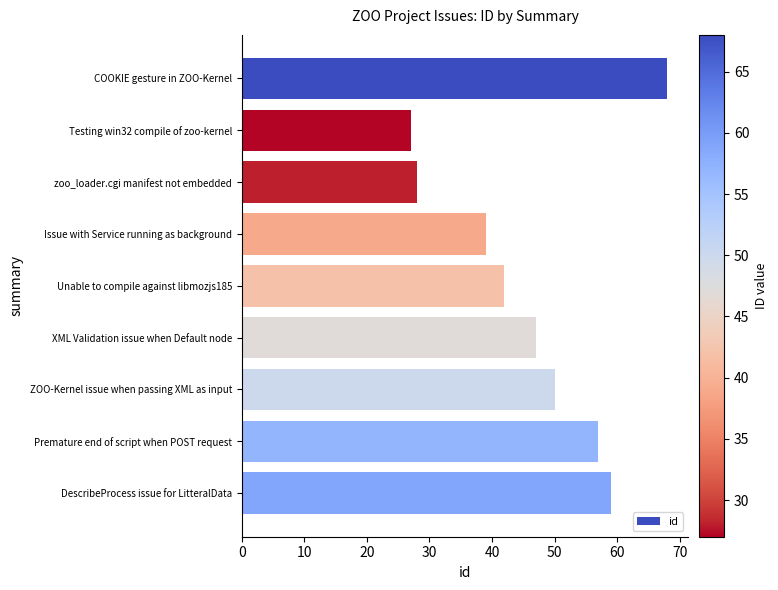

Between XML Validation issue when Default node and ZOO-Kernel issue when passing XML as input, which is larger?

ZOO-Kernel issue when passing XML as input